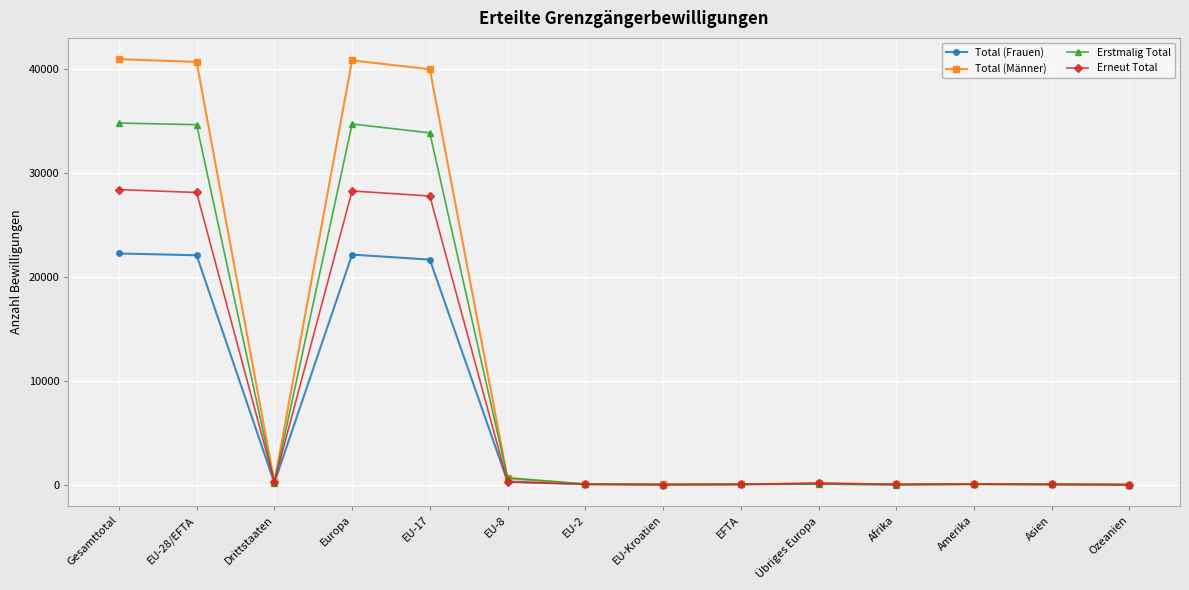

What is the difference between the Erstmalig Total values at Übriges Europa and EU-17?

33808